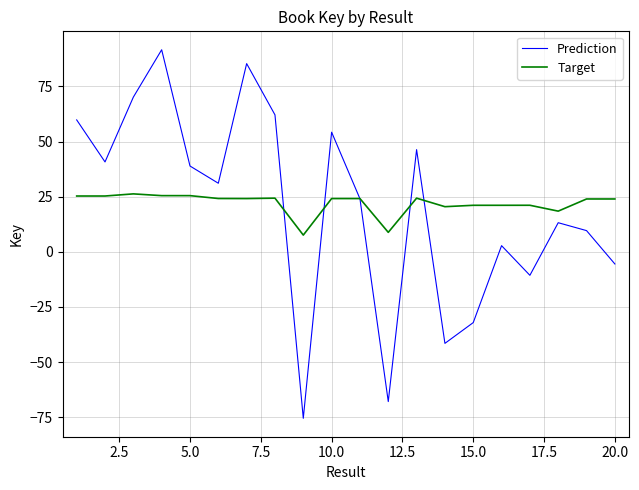

What is the maximum value for Target?

26.3